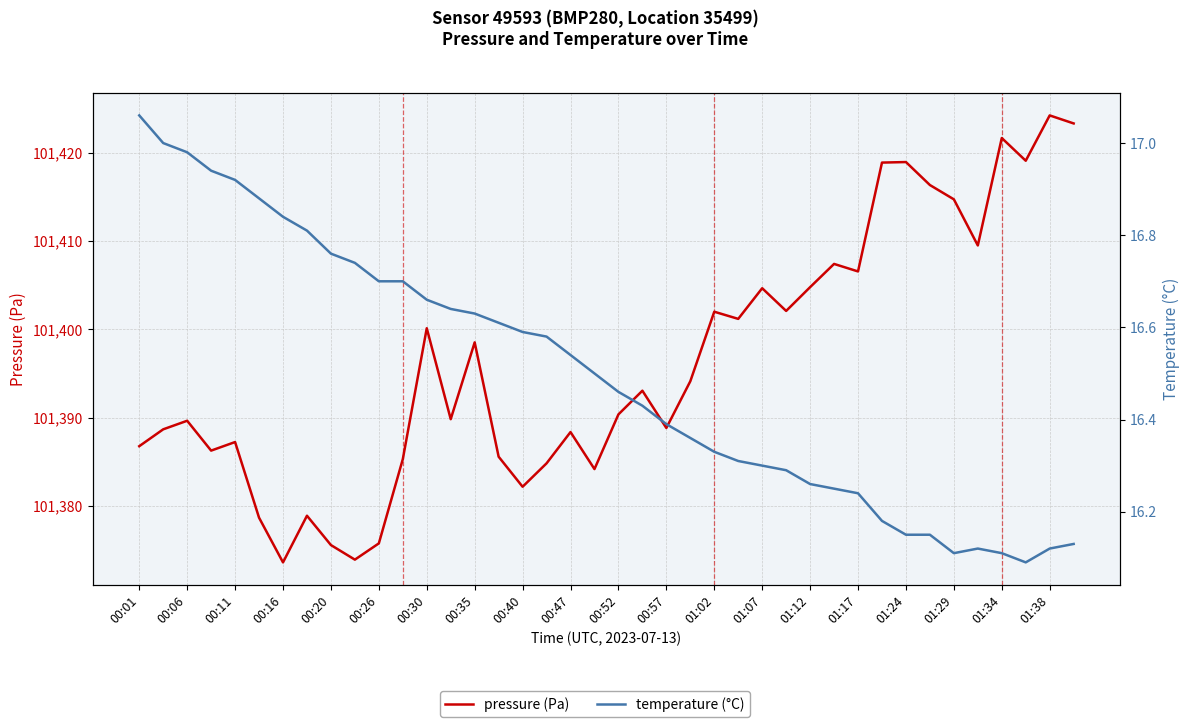

What is the spread (max minus min) of values at 25?

101384.9